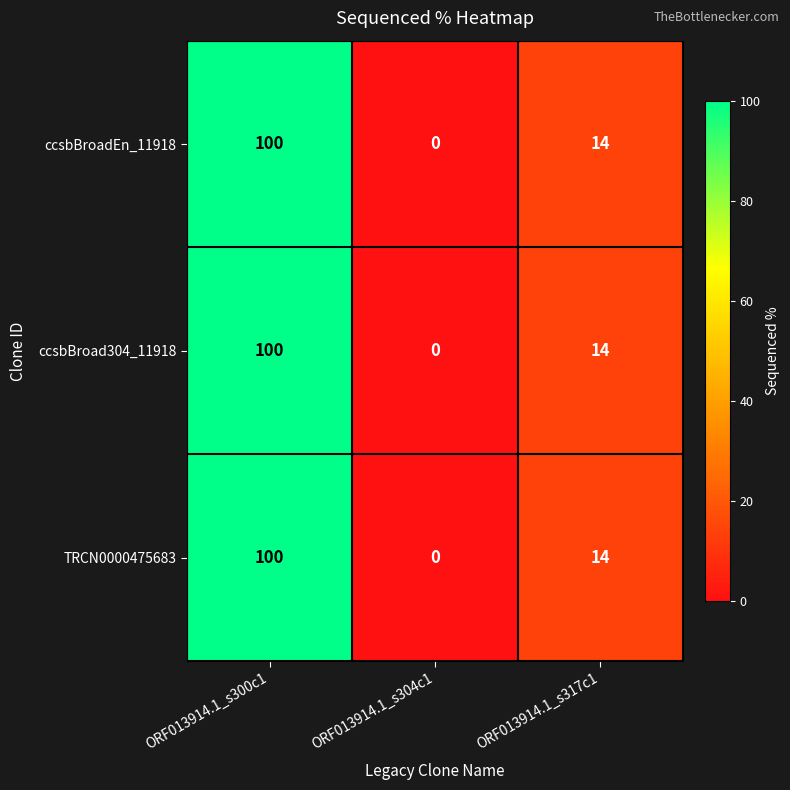

What is the maximum value shown in the chart?

100